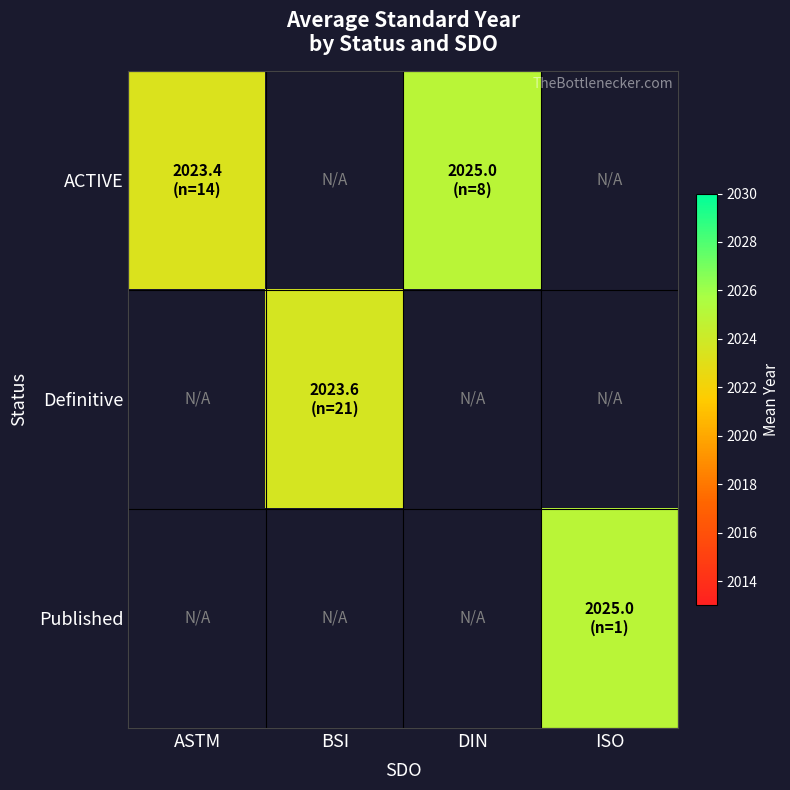

List the series in order of their peak value, highest first.

ACTIVE, Definitive, Published